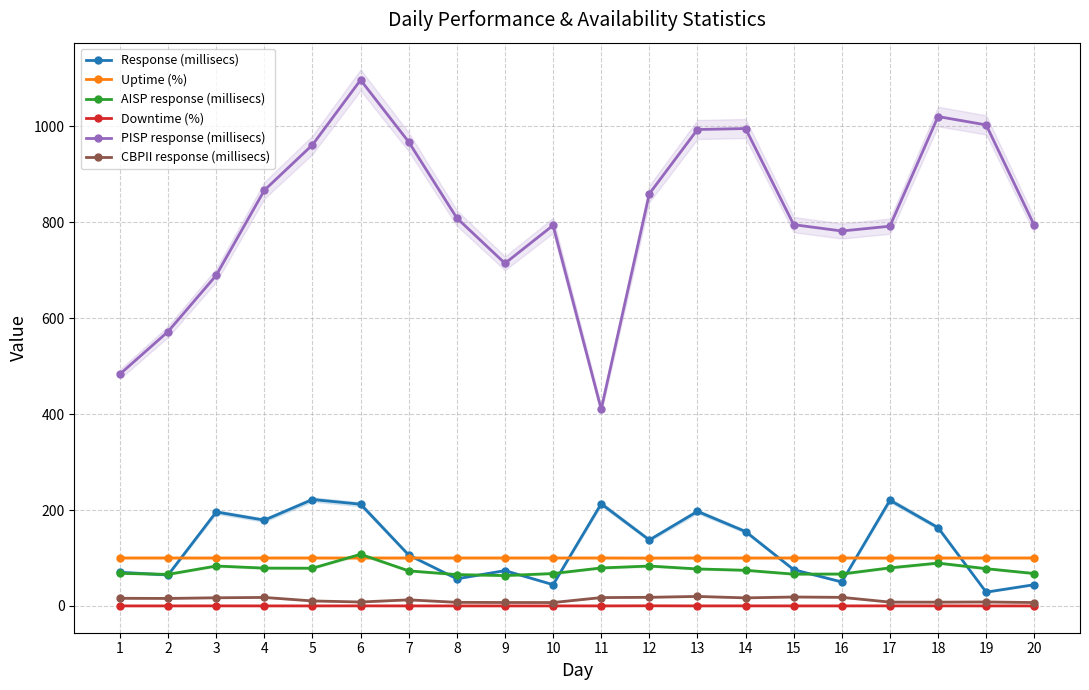

The value of Uptime (%) at 7 is 163.0. True or false?

False